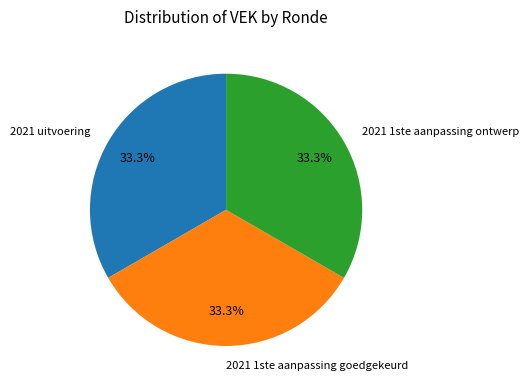

Combined, do 2021 uitvoering and 2021 1ste aanpassing ontwerp account for over 50%?

Yes